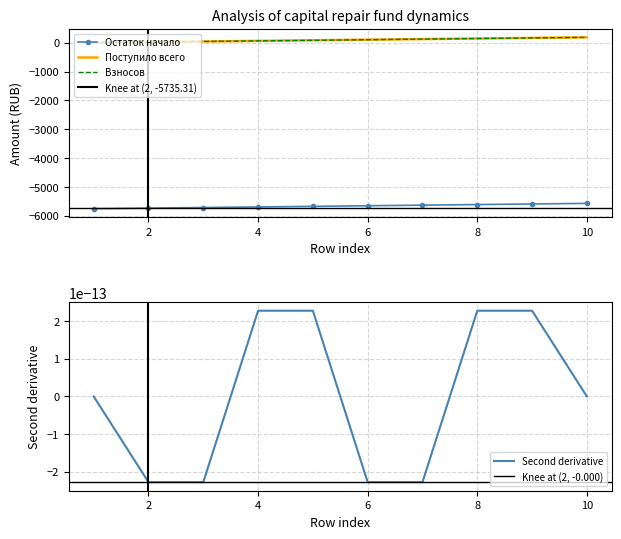

What is the sum of all Взносов values?

917.7